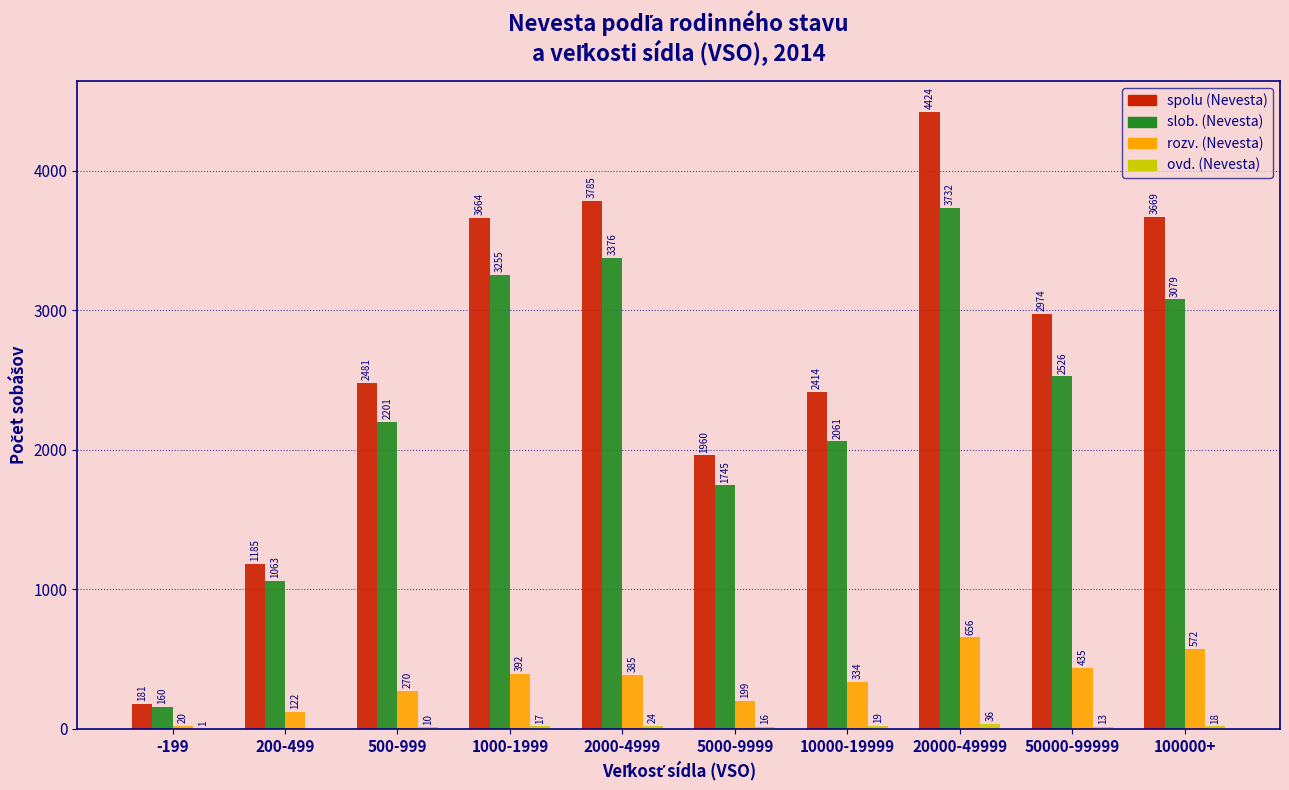

At which category is the sum across all series the highest?

20000-49999